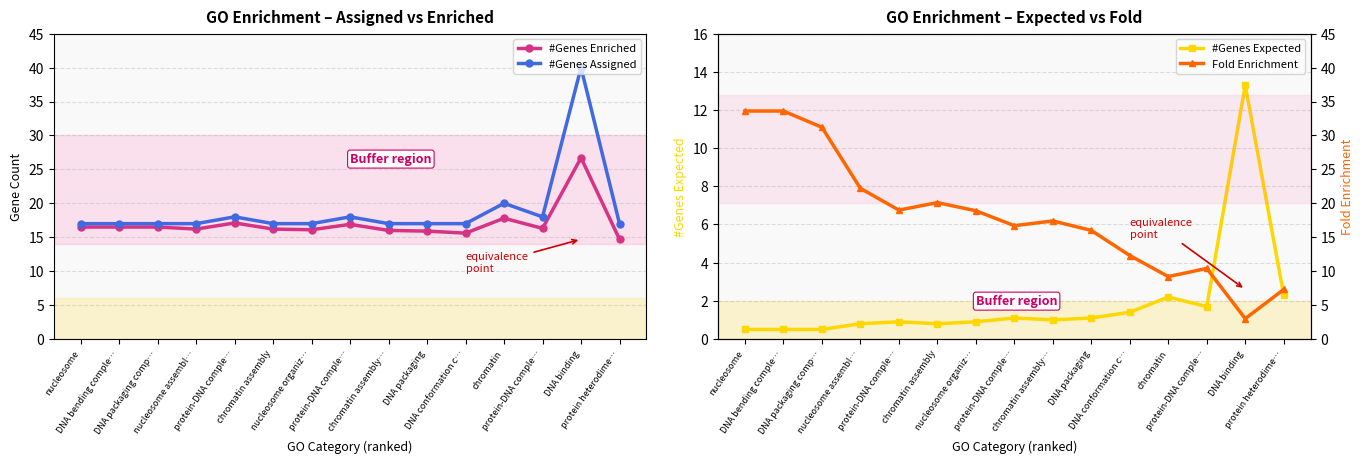

What is the smallest value displayed?

0.5